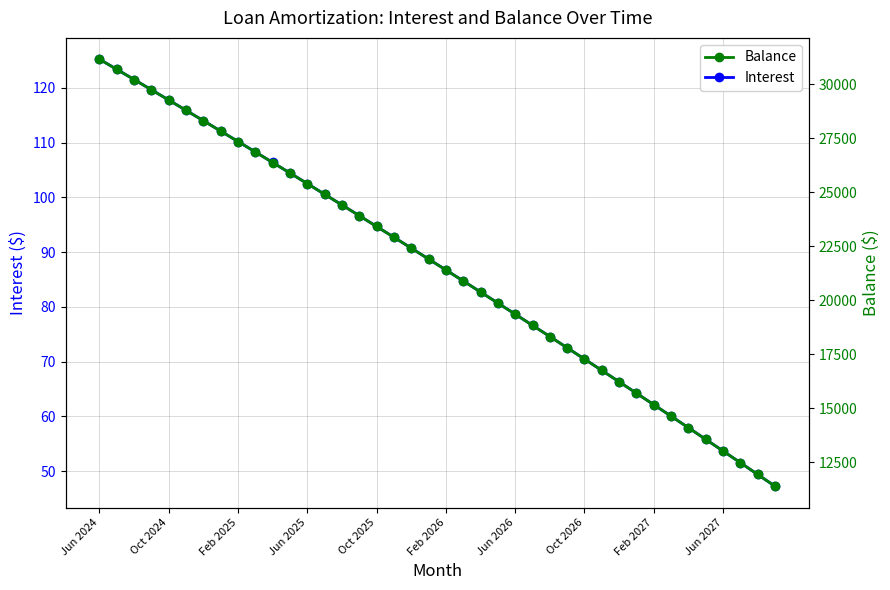

True or false: Interest has a value of 125.2 at Jun 2024.

True